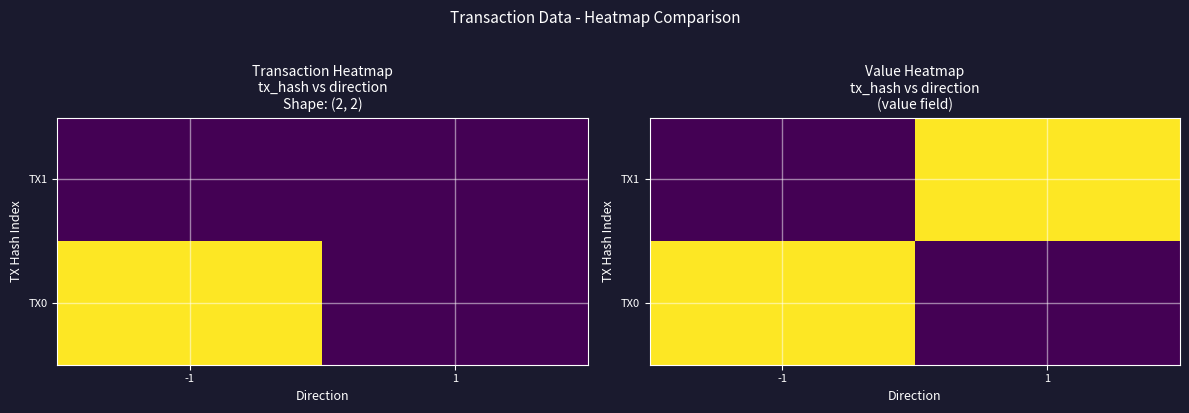

Count the TX1 values in the range 0 to 1.

2